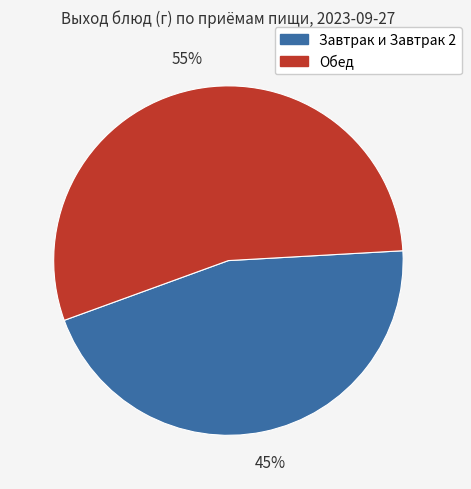

Is there any slice that represents more than half of the pie?

Yes